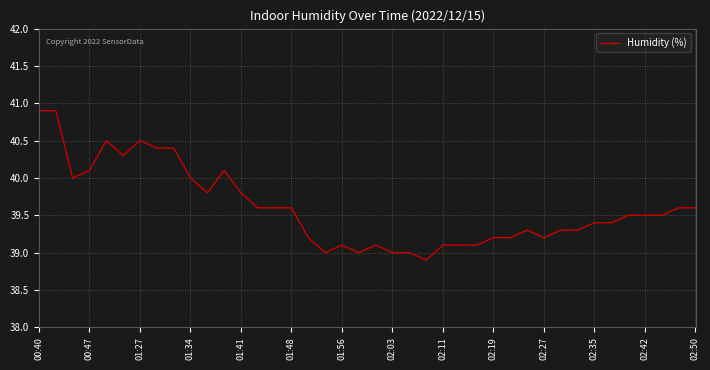

What is the difference between the maximum and minimum values?

2.0